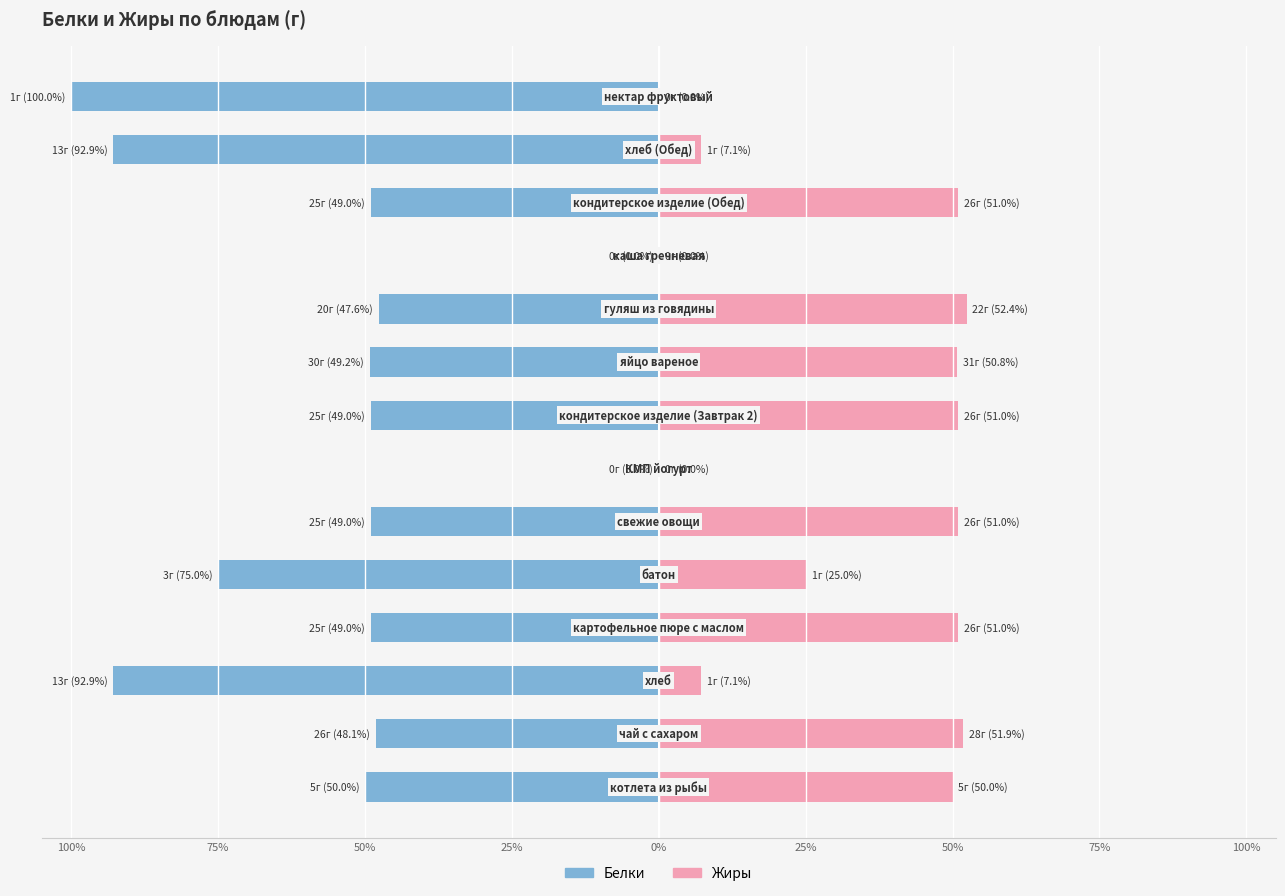

How many distinct data groups are displayed?

2